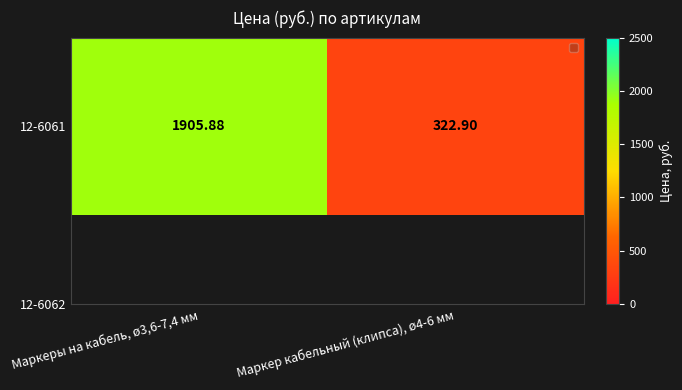

How many values exceed 1905?

1